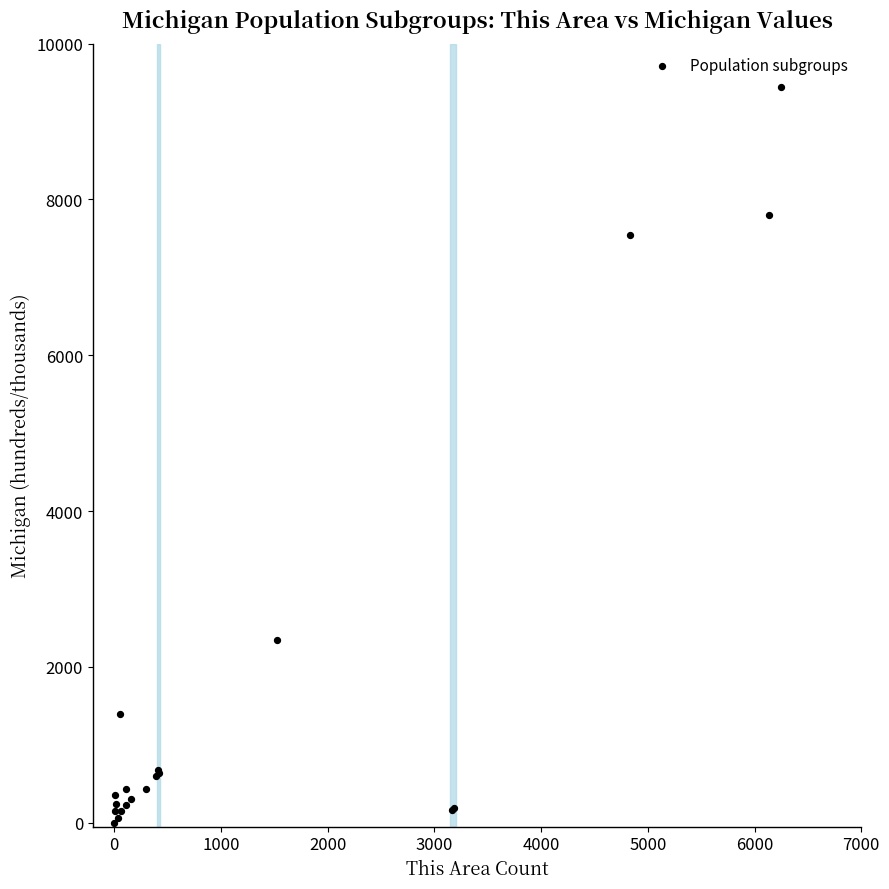

What Y value in the scatter plot is closest to 4724?

2344